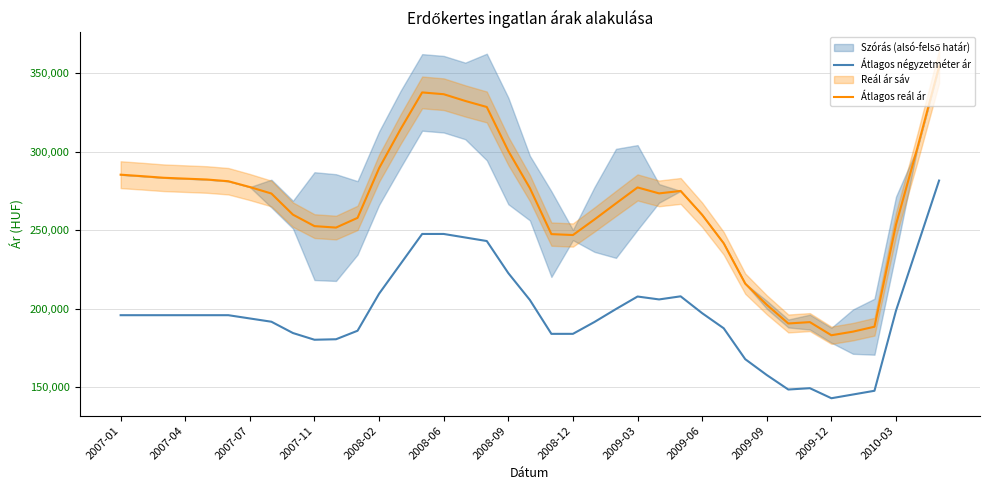

True or false: Átlagos reál ár and Átlagos négyzetméter ár intersect in this chart.

False